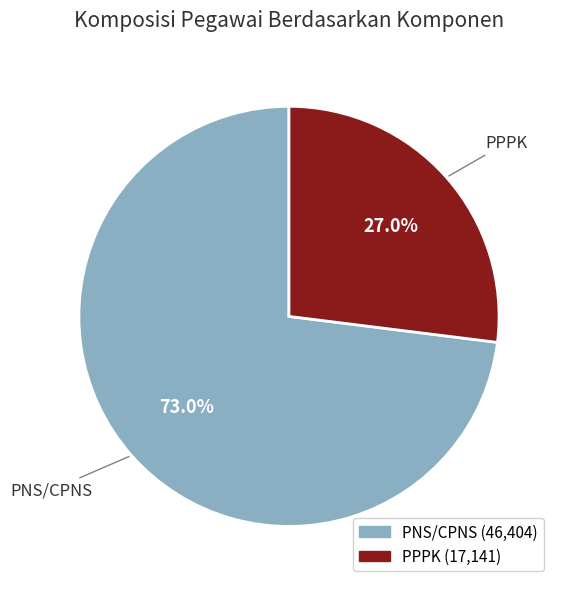

Between PPPK and PNS/CPNS, which is larger?

PNS/CPNS